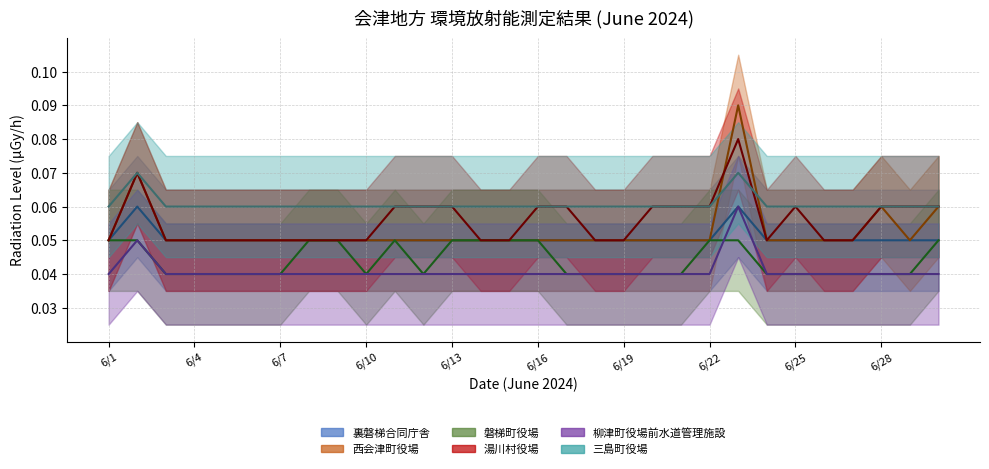

Reading left to right, what are all the values shown in this chart?

裏磐梯合同庁舎: 0.1	0.1	0.1	0.1	0.1	0.1	0.1	0.1	0.1	0.1	0.1	0.1	0.1	0.1	0.1	0.1	0.1	0.1	0.1	0.1	0.1	0.1	0.1	0.1	0.1	0.1	0.1	0.1	0.1	0.1
西会津町役場: 0.1	0.1	0.1	0.1	0.1	0.1	0.1	0.1	0.1	0.1	0.1	0.1	0.1	0.1	0.1	0.1	0.1	0.1	0.1	0.1	0.1	0.1	0.1	0.1	0.1	0.1	0.1	0.1	0.1	0.1
磐梯町役場: 0.1	0.1	0.0	0.0	0.0	0.0	0.0	0.1	0.1	0.0	0.1	0.0	0.1	0.1	0.1	0.1	0.0	0.0	0.0	0.0	0.0	0.1	0.1	0.0	0.0	0.0	0.0	0.0	0.0	0.1
湯川村役場: 0.1	0.1	0.1	0.1	0.1	0.1	0.1	0.1	0.1	0.1	0.1	0.1	0.1	0.1	0.1	0.1	0.1	0.1	0.1	0.1	0.1	0.1	0.1	0.1	0.1	0.1	0.1	0.1	0.1	0.1
柳津町役場前水道管理施設: 0.0	0.1	0.0	0.0	0.0	0.0	0.0	0.0	0.0	0.0	0.0	0.0	0.0	0.0	0.0	0.0	0.0	0.0	0.0	0.0	0.0	0.0	0.1	0.0	0.0	0.0	0.0	0.0	0.0	0.0
三島町役場: 0.1	0.1	0.1	0.1	0.1	0.1	0.1	0.1	0.1	0.1	0.1	0.1	0.1	0.1	0.1	0.1	0.1	0.1	0.1	0.1	0.1	0.1	0.1	0.1	0.1	0.1	0.1	0.1	0.1	0.1